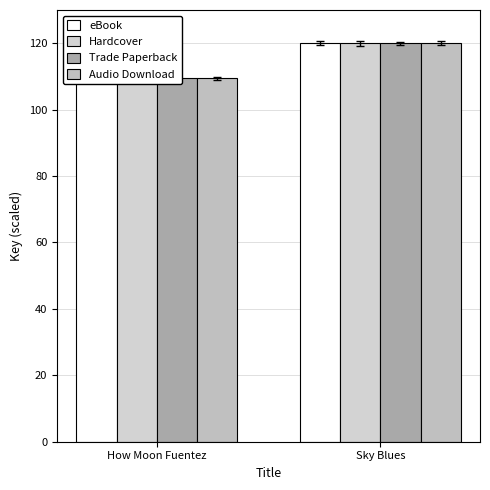

Which category has the highest value across all series?

Sky Blues